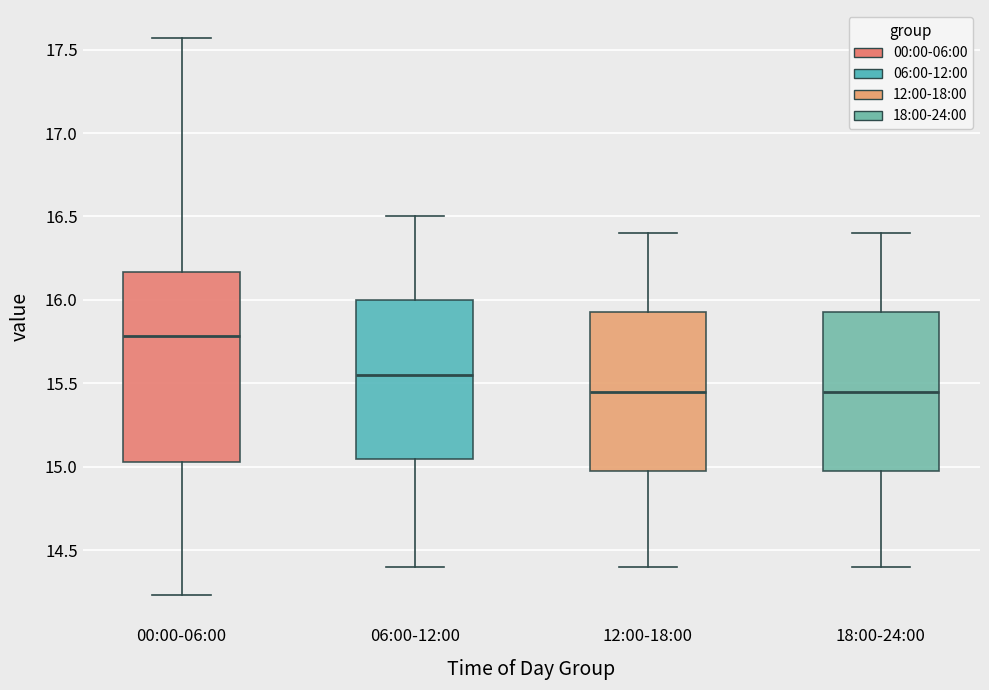

Reading left to right, transcribe this box plot: for each box, give where its median line is, the range the box spans, and where its two whiskers end, as read against the y-axis. The values are not printed on the chart, so give them approximately, as read against the axis.

00:00-06:00: median 15.80, box 15.05 to 16.15, whiskers 14.25 to 17.55
06:00-12:00: median 15.55, box 15.05 to 16.00, whiskers 14.40 to 16.50
12:00-18:00: median 15.45, box 15.00 to 15.95, whiskers 14.40 to 16.40
18:00-24:00: median 15.45, box 15.00 to 15.95, whiskers 14.40 to 16.40